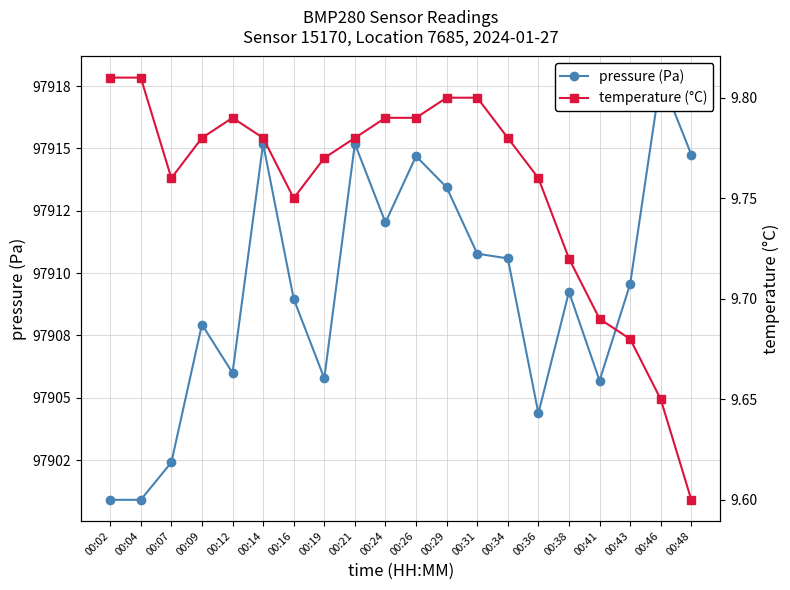

At which category does pressure (Pa) reach its first local valley?

00:12